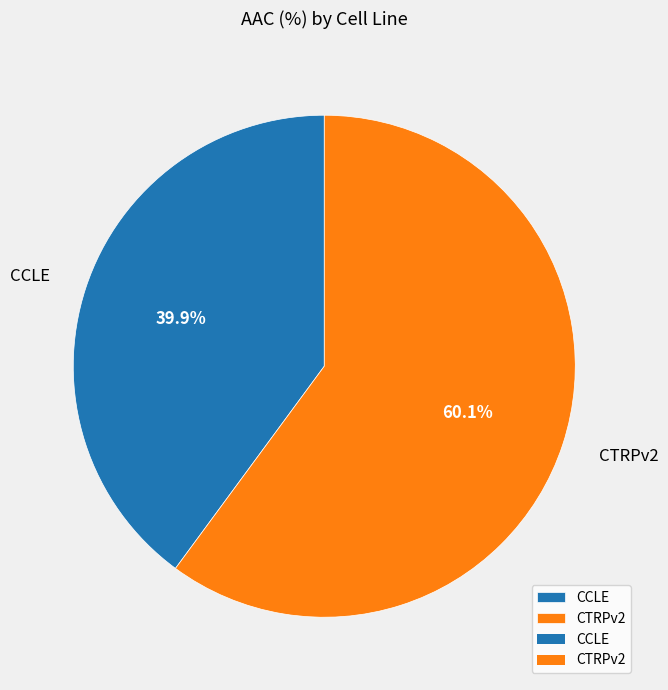

Combined, what portion of the pie is CTRPv2 and CCLE?

100.0%